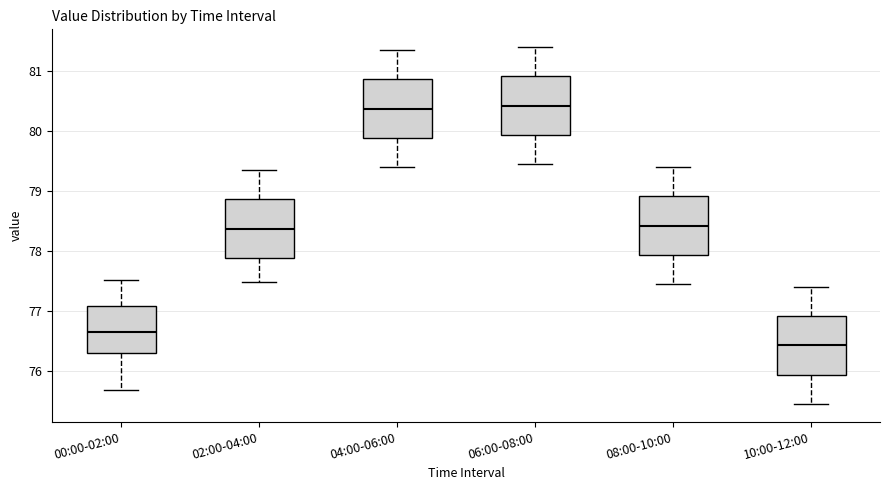

Where does the median line of the box for 08:00-10:00 sit on the y-axis? The values are not printed on the chart, so give them approximately, as read against the axis.

78.4